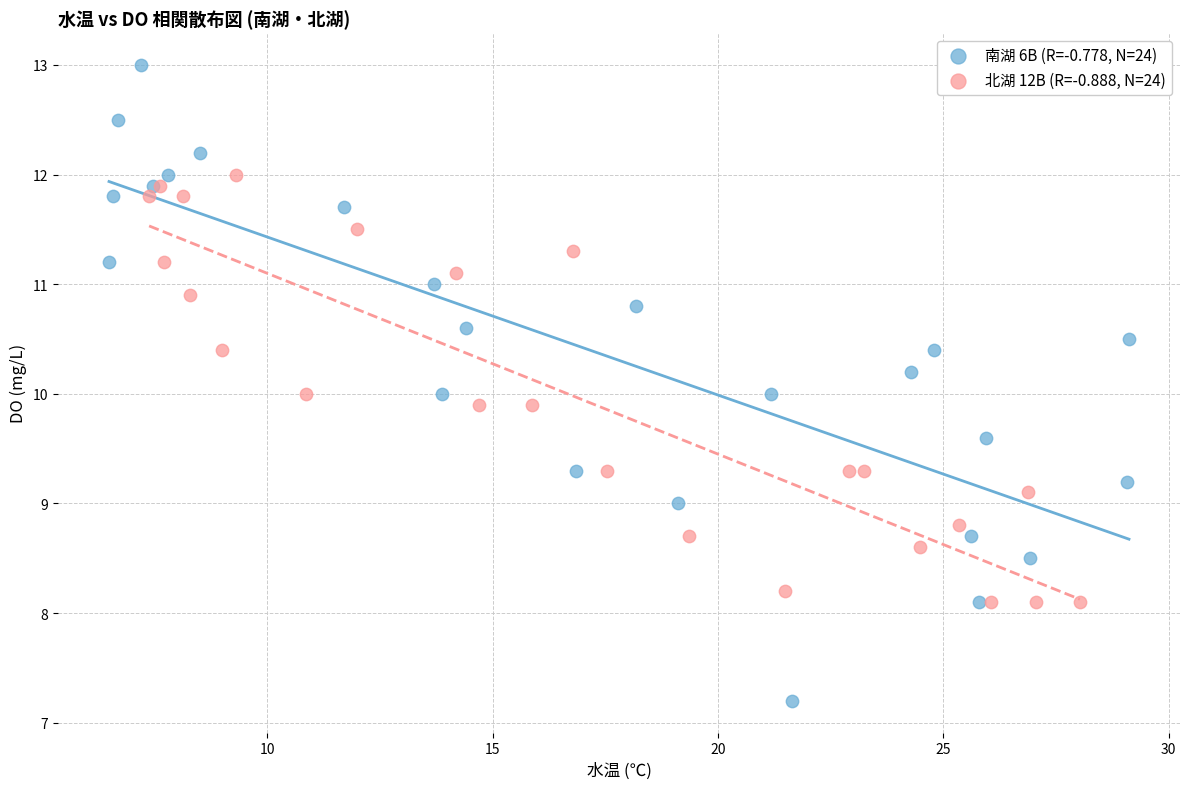

Which series reaches the maximum Y coordinate?

南湖 6B (R=-0.778, N=24)